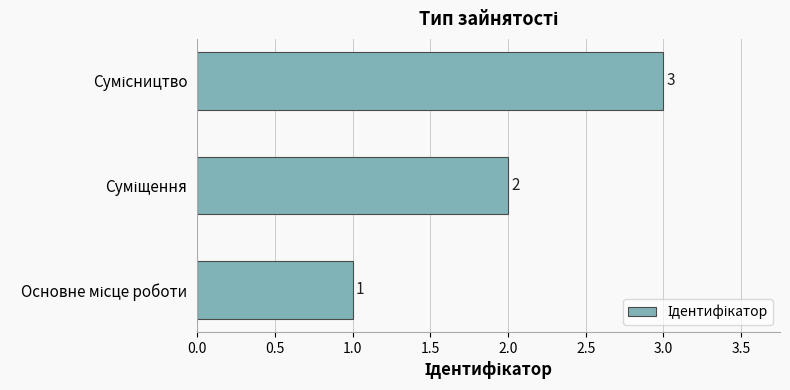

What is the sum of all values?

6